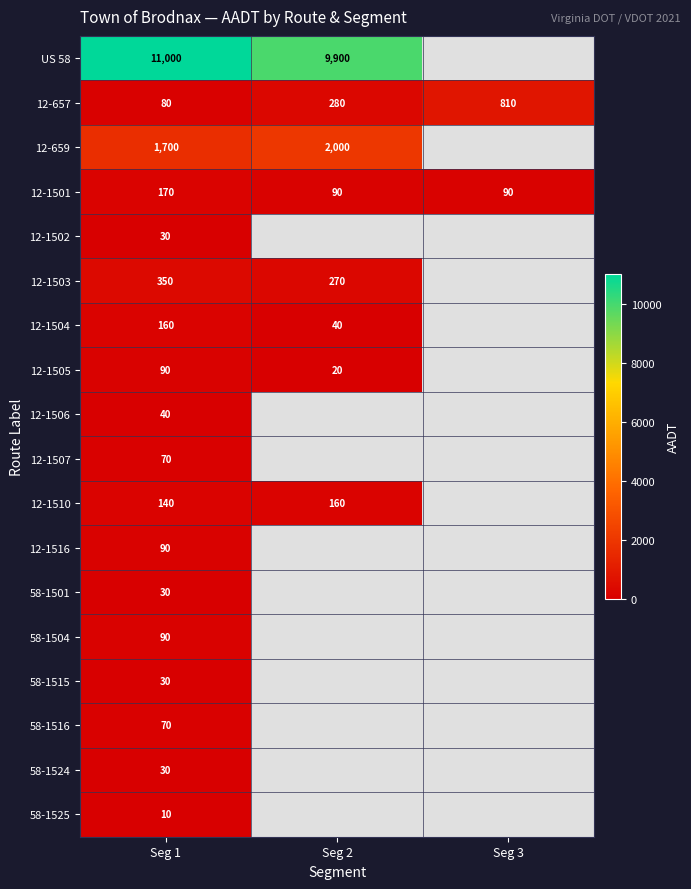

What is the spread (max minus min) of values at Seg 1?

10990